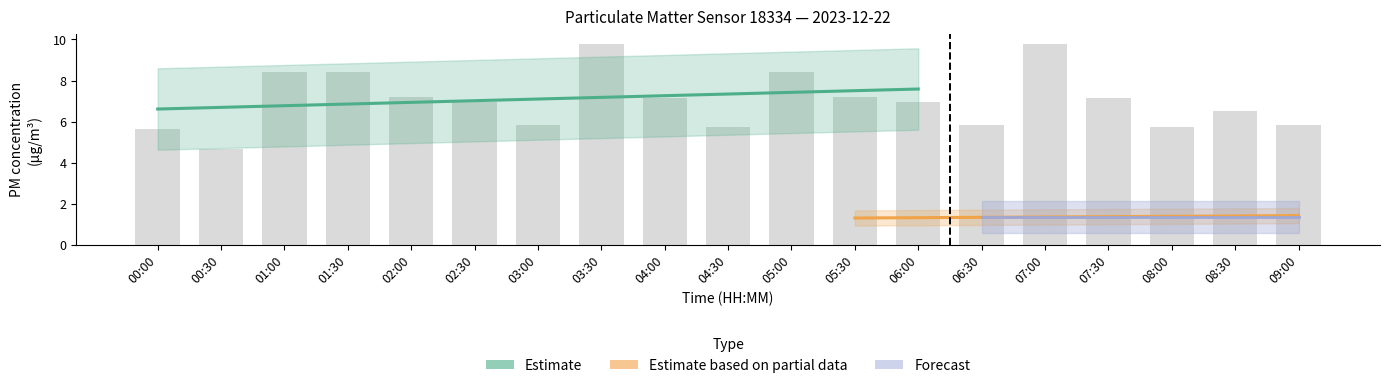

How many bars are there in total?

19